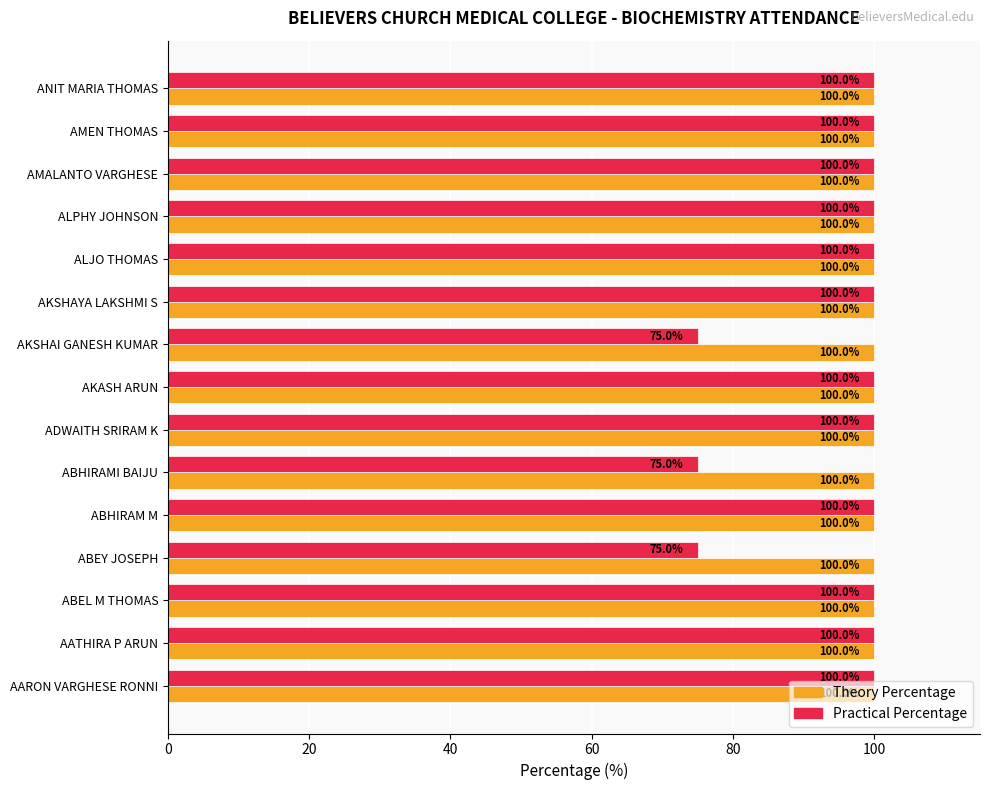

What is the minimum value shown in the chart?

75